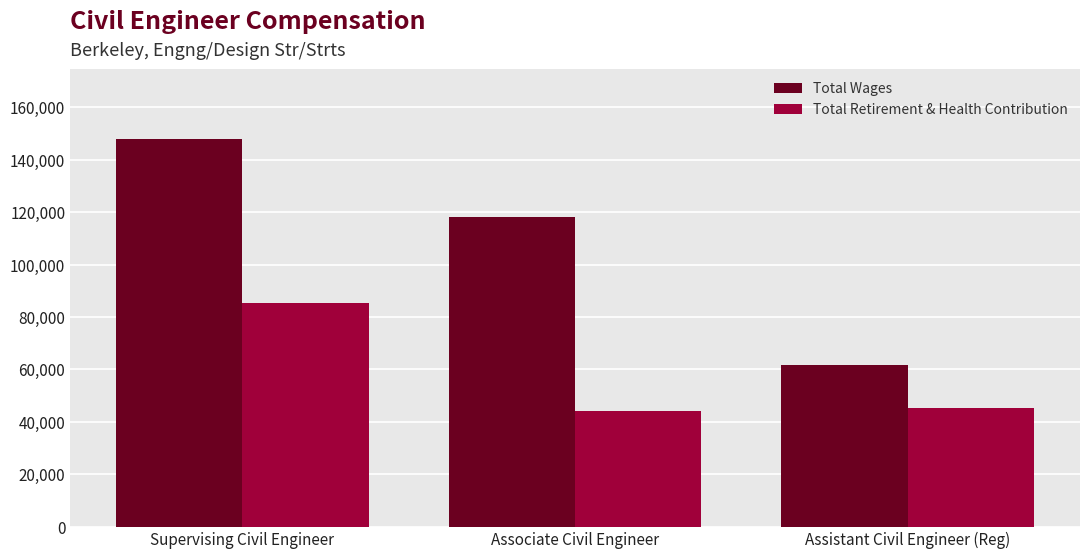

What is the difference between the highest and lowest values at Supervising Civil Engineer?

62596